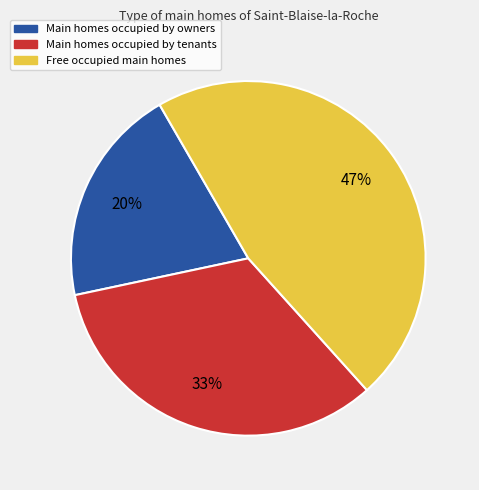

What percentage is the Main homes occupied by owners slice, to the nearest percent?

20%